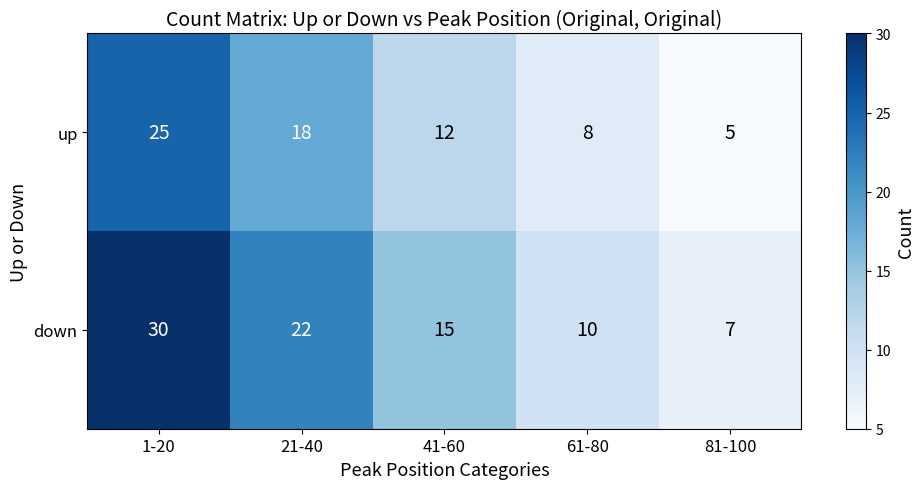

Reading right to left, what are all the values shown in this chart?

up: 81-100=5	61-80=8	41-60=12	21-40=18	1-20=25
down: 81-100=7	61-80=10	41-60=15	21-40=22	1-20=30